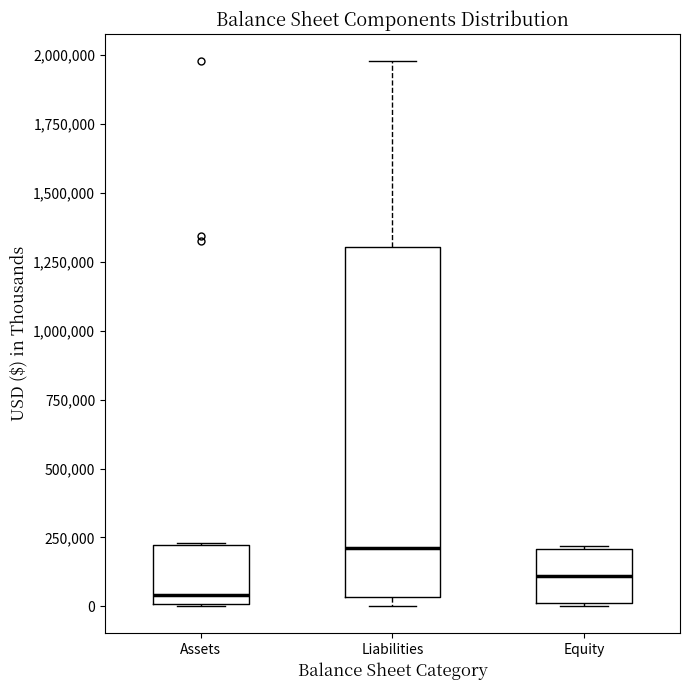

Which box has the highest median line?

Liabilities